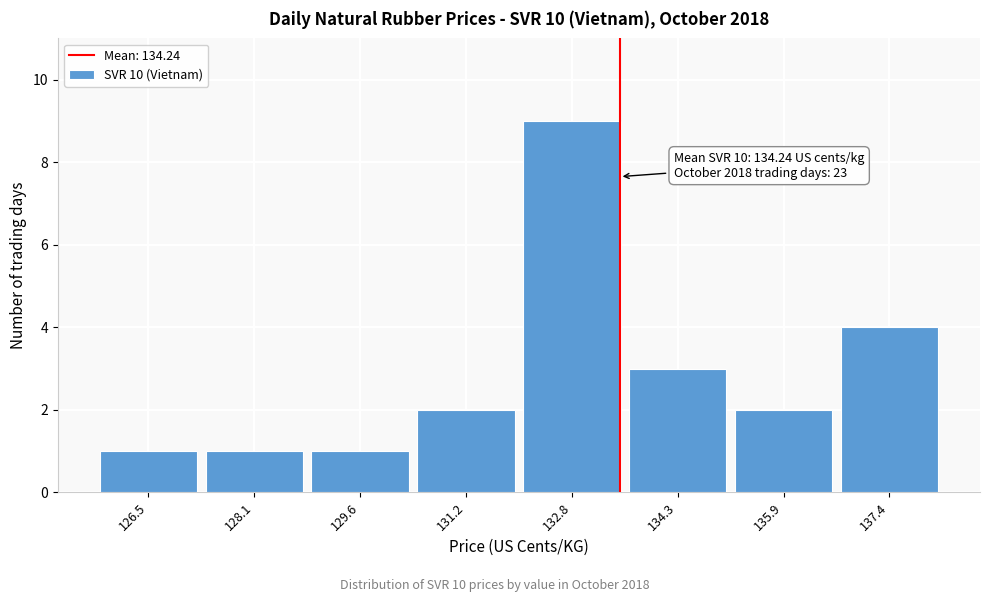

Reading left to right, extract all data points from this chart.

1	1	1	2	9	3	2	4